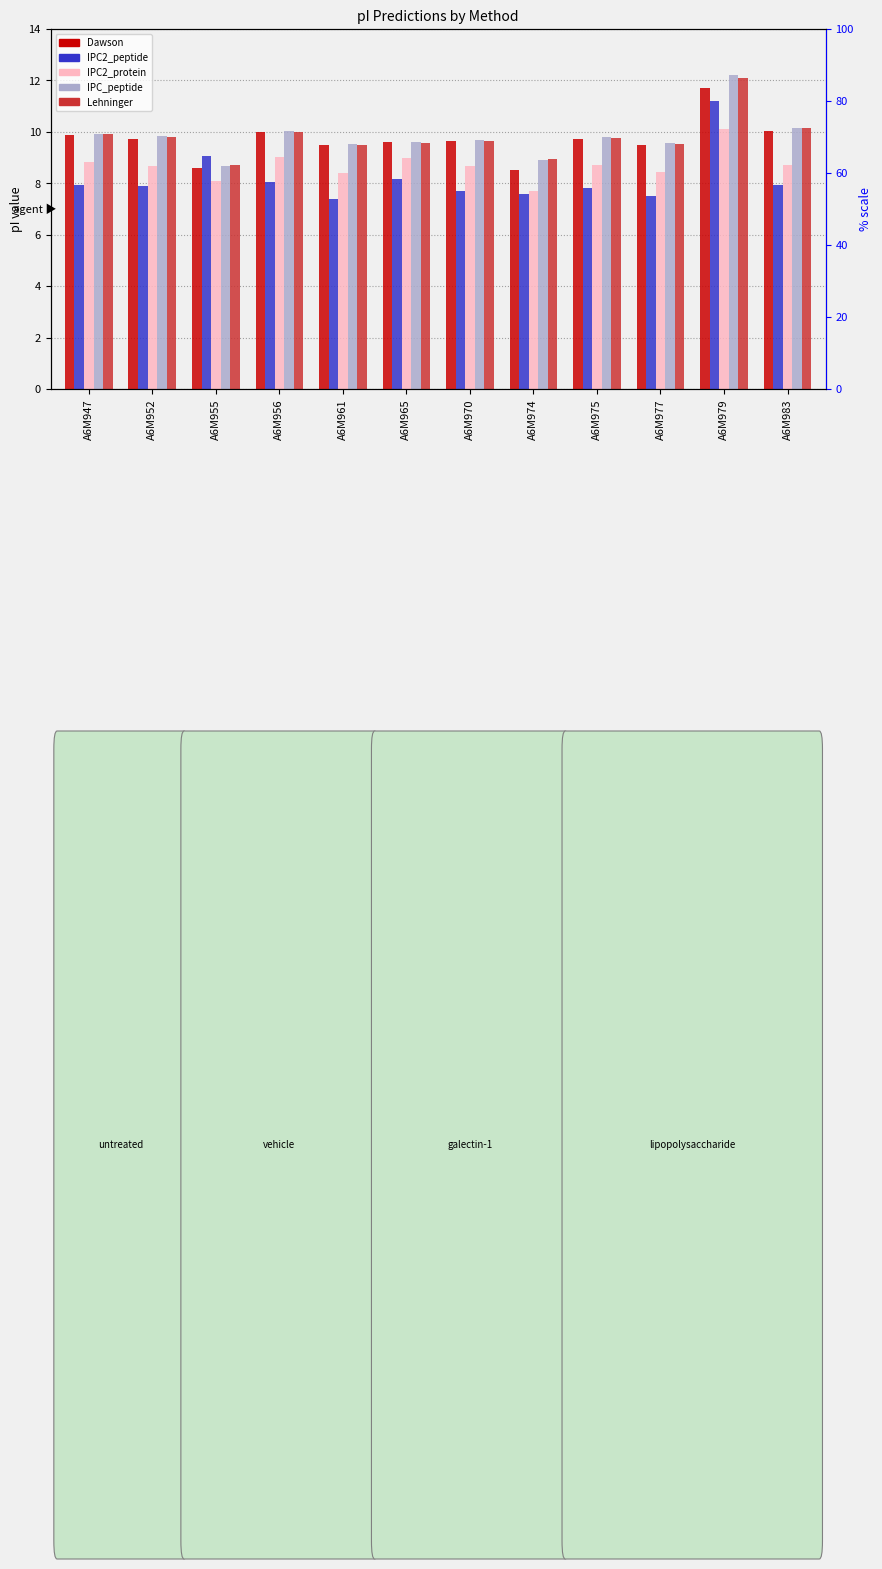

What is the value of the Lehninger bar at the 8th from the left?

9.0